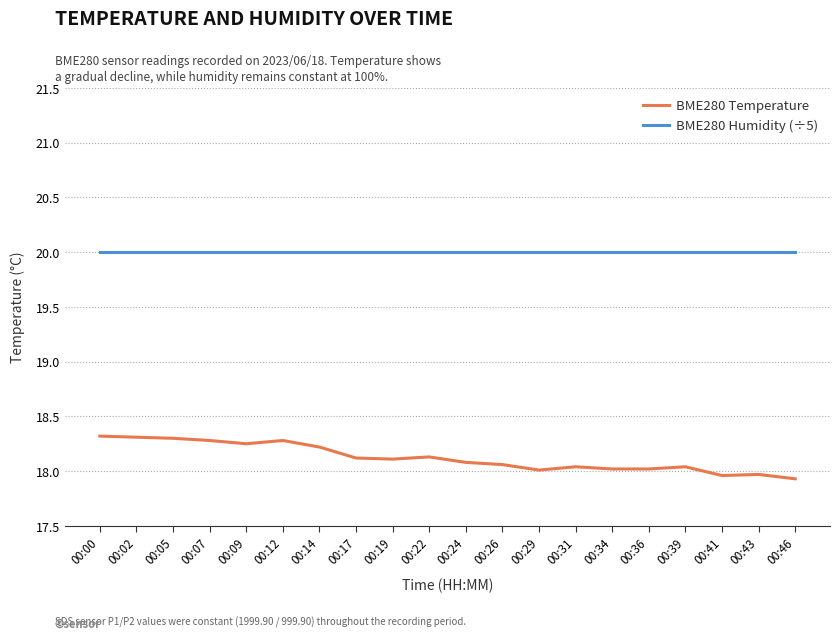

Rank the series by their average value, from lowest to highest.

BME280 Temperature, BME280 Humidity (÷5)